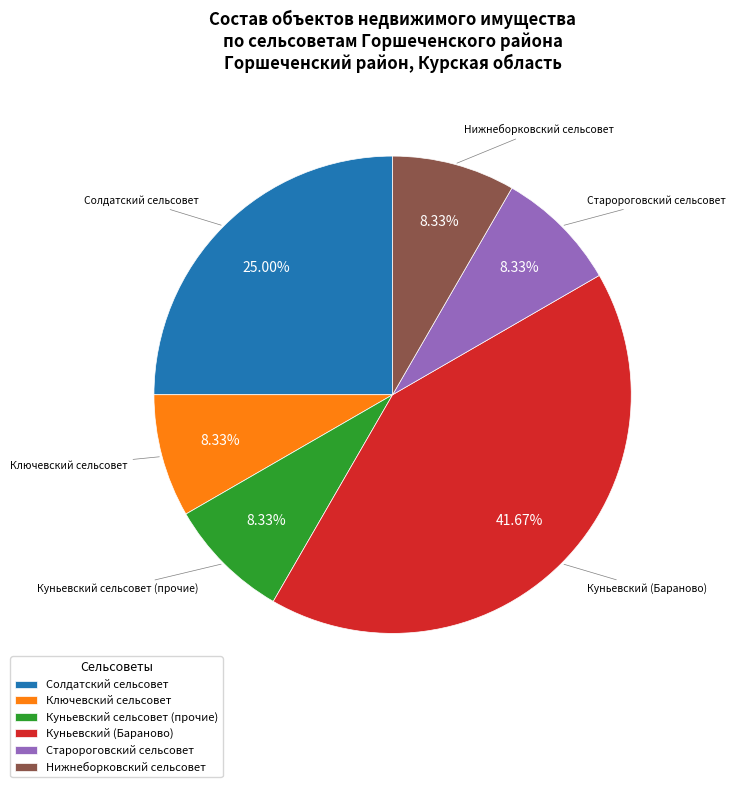

Do Нижнеборковский сельсовет and Солдатский сельсовет together represent more than half of the pie?

No